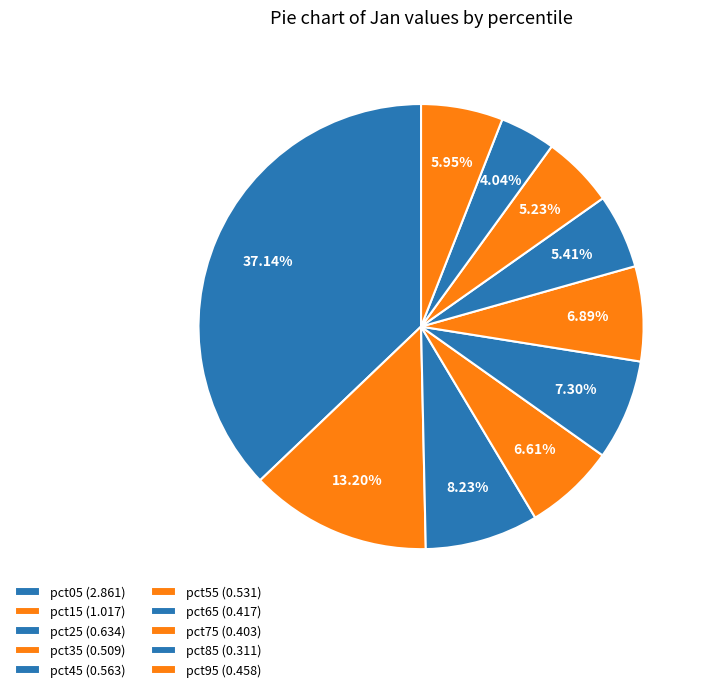

Count the number of slices in the pie.

10